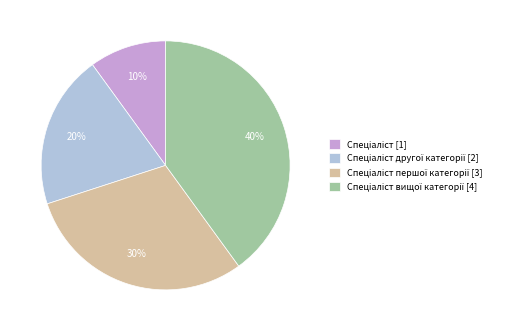

To the nearest percent, what is the difference between the largest and smallest slice percentages?

30%